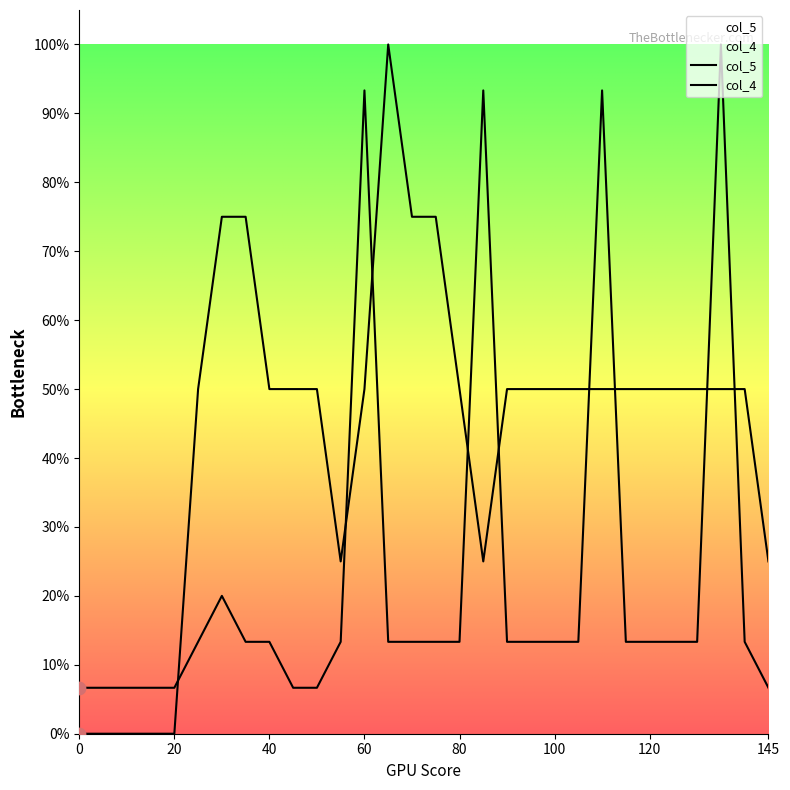

Which series reaches the maximum Y coordinate?

col_5